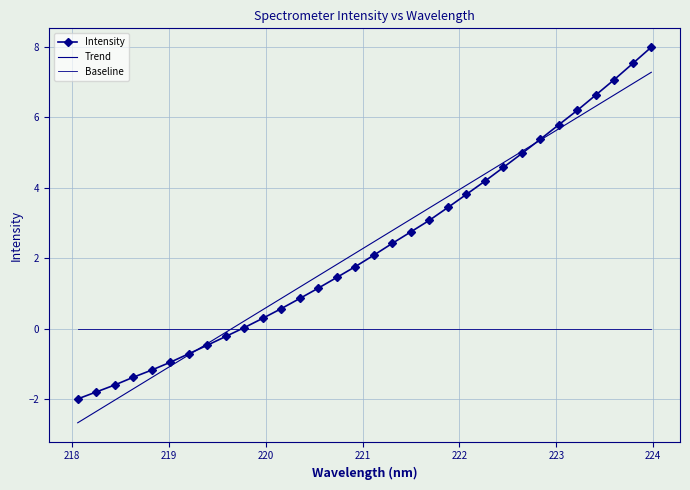

Reading right to left, transcribe all the data shown in this chart.

Intensity: 8.0	7.5	7.1	6.6	6.2	5.8	5.4	5.0	4.6	4.2	3.8	3.4	3.1	2.7	2.4	2.1	1.8	1.5	1.2	0.9	0.6	0.3	0.0	-0.2	-0.5	-0.7	-1.0	-1.2	-1.4	-1.6	-1.8	-2.0
Trend: 7.3	7.0	6.6	6.3	6.0	5.7	5.4	5.0	4.7	4.4	4.1	3.8	3.4	3.1	2.8	2.5	2.1	1.8	1.5	1.2	0.9	0.5	0.2	-0.1	-0.4	-0.7	-1.1	-1.4	-1.7	-2.0	-2.4	-2.7
Baseline: 0.0	0.0	0.0	0.0	0.0	0.0	0.0	0.0	0.0	0.0	0.0	0.0	0.0	0.0	0.0	0.0	0.0	0.0	0.0	0.0	0.0	0.0	0.0	0.0	0.0	0.0	0.0	0.0	0.0	0.0	0.0	0.0